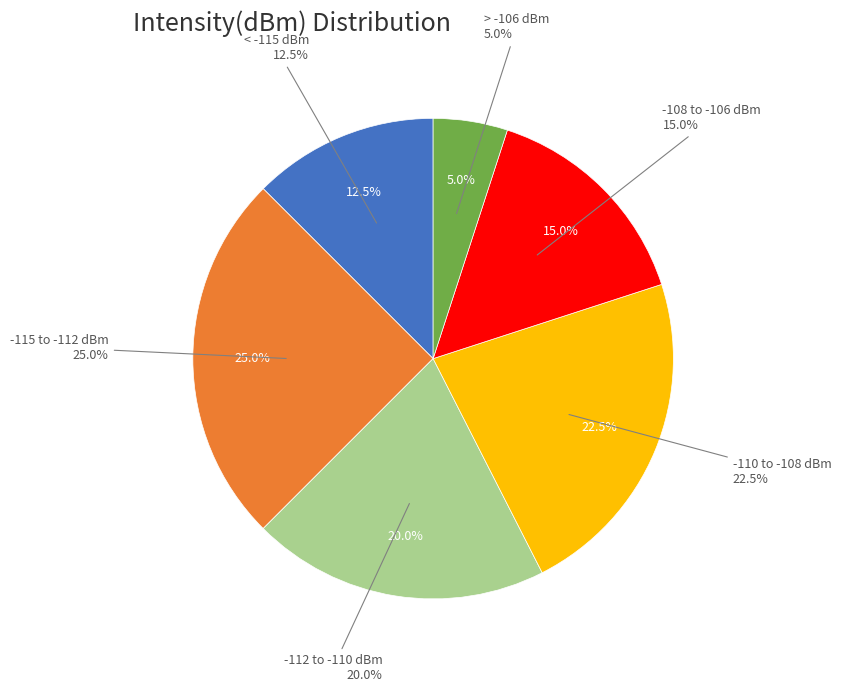

Count the number of slices in the pie.

2